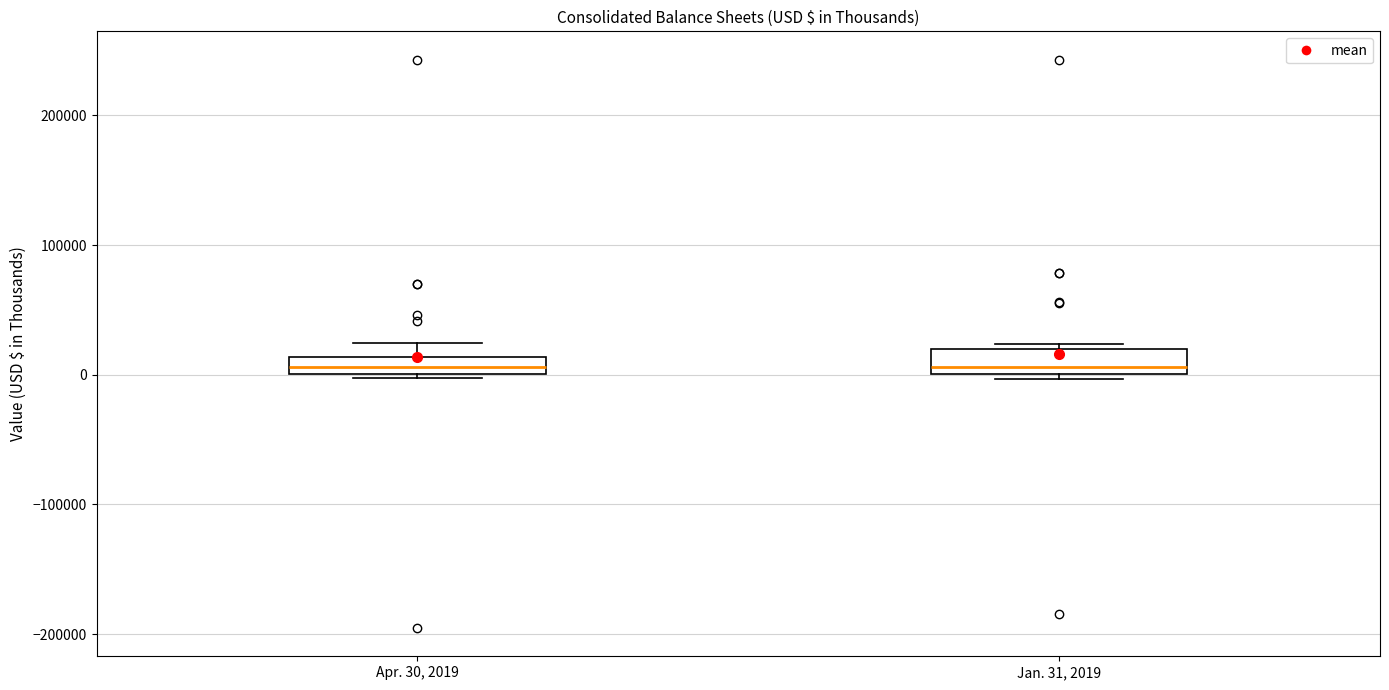

Where does the median line of the box for Jan. 31, 2019 sit on the y-axis? The values are not printed on the chart, so give them approximately, as read against the axis.

10000